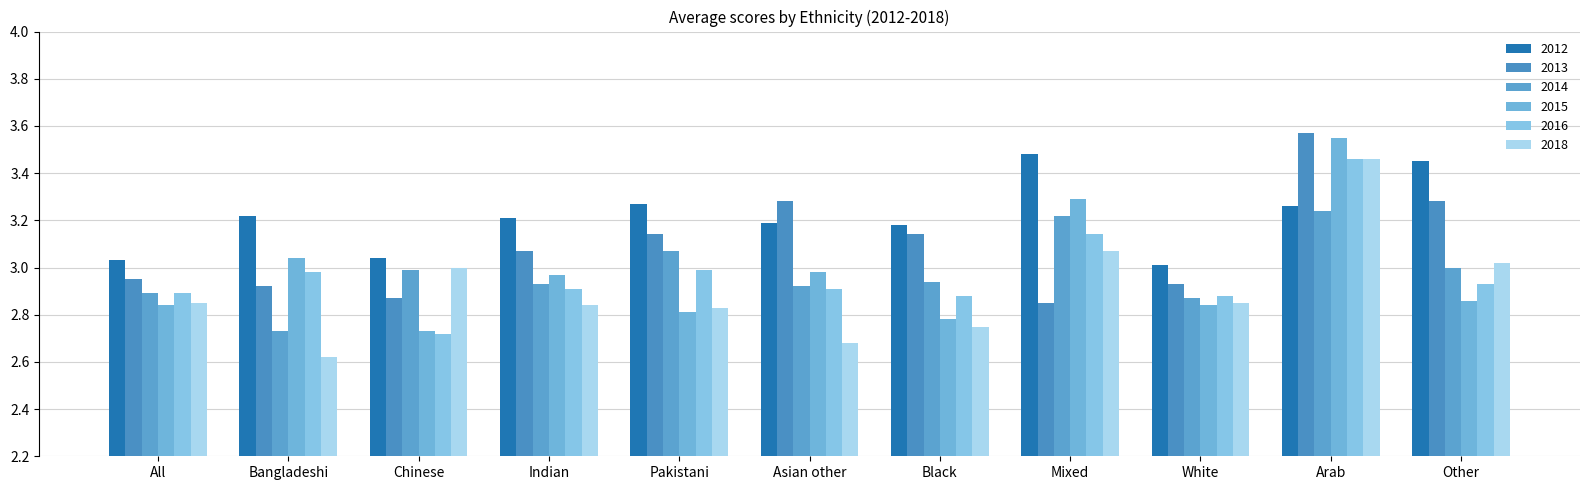

How many data points in 2013 are less than 3?

5